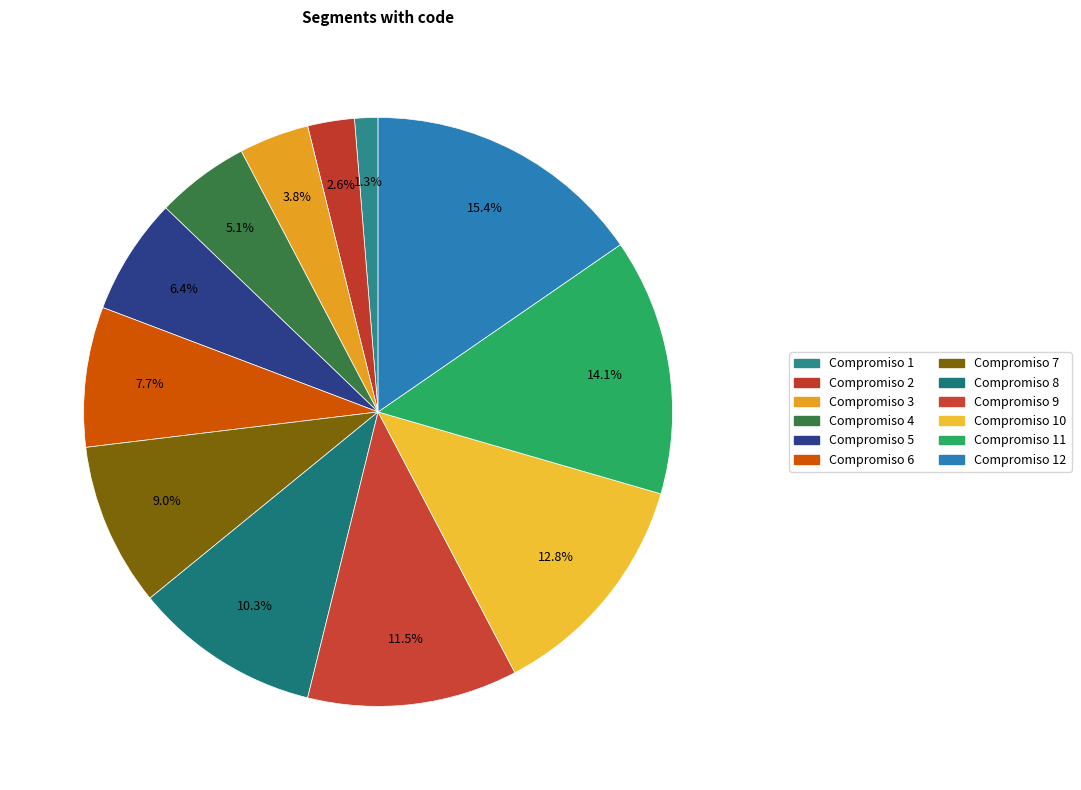

Count the number of slices in the pie.

12